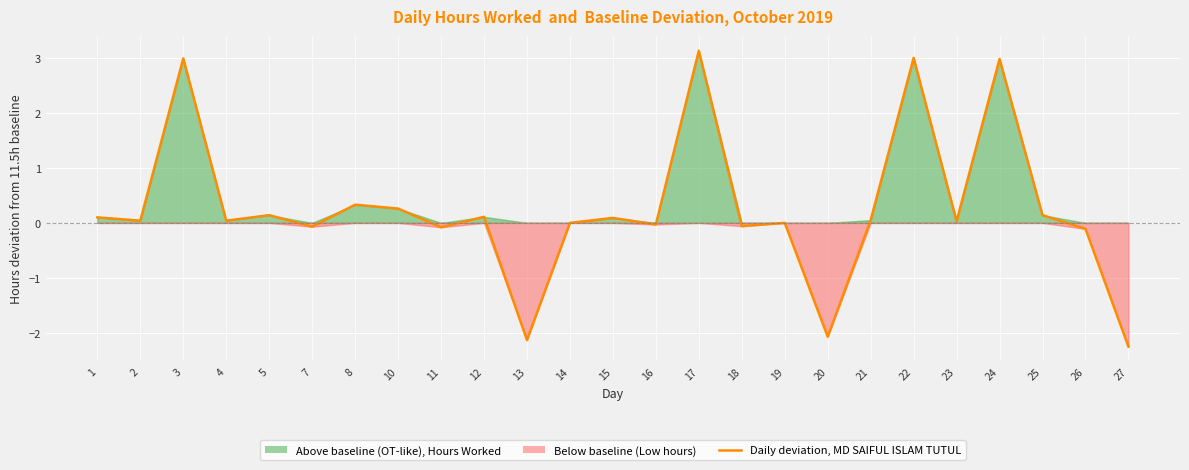

Rank the categories by value from highest to lowest.

17, 22, 3, 24, 8, 10, 5, 25, 12, 1, 15, 21, 2, 4, 23, 14, 19, 16, 18, 7, 11, 26, 20, 13, 27